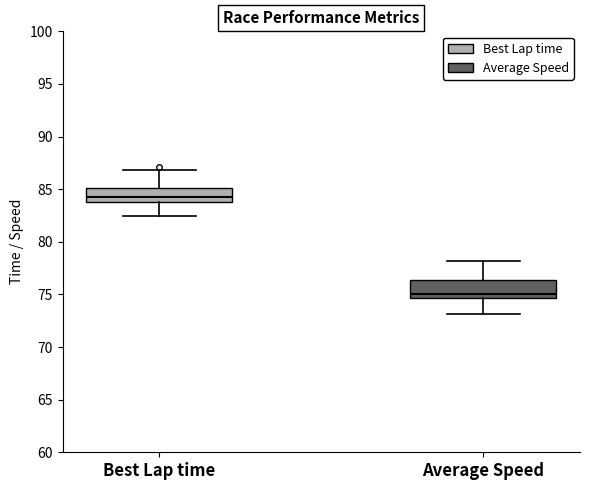

Reading left to right, transcribe this box plot: for each box, give where its median line is, the range the box spans, and where its two whiskers end, as read against the y-axis. The values are not printed on the chart, so give them approximately, as read against the axis.

Best Lap time: median 84.0 (inside the box), box 84.0 to 85.0, whiskers 82.5 to 87.0
Average Speed: median 75.0, box 74.5 to 76.5, whiskers 73.0 to 78.0